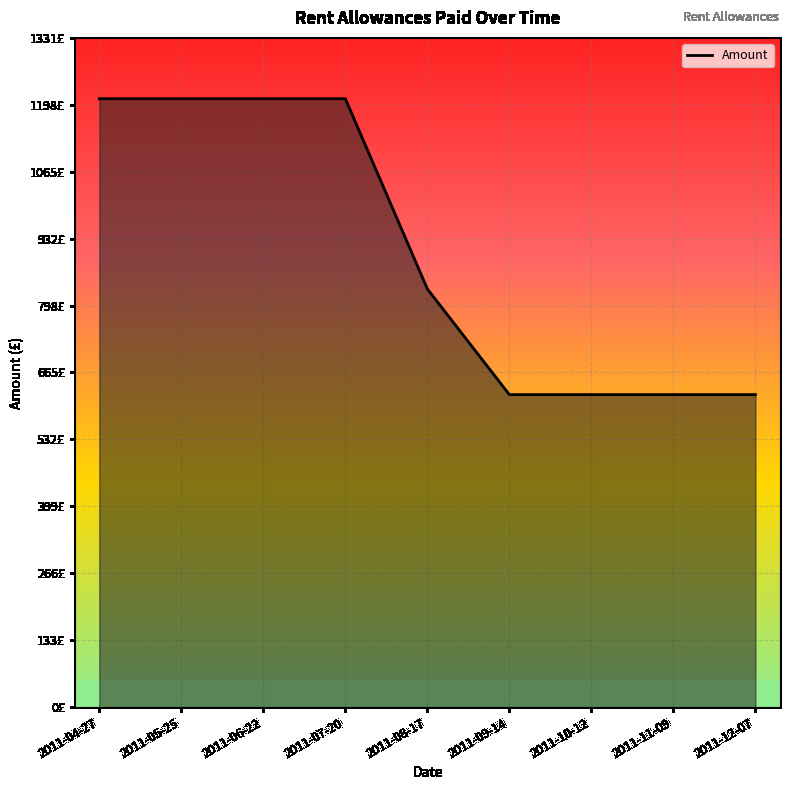

Does the chart have visible grid lines?

Yes